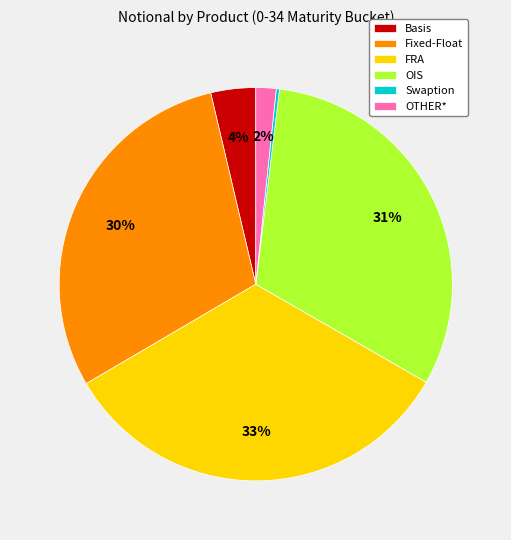

The OIS slice represents 25% of the pie. True or false?

False